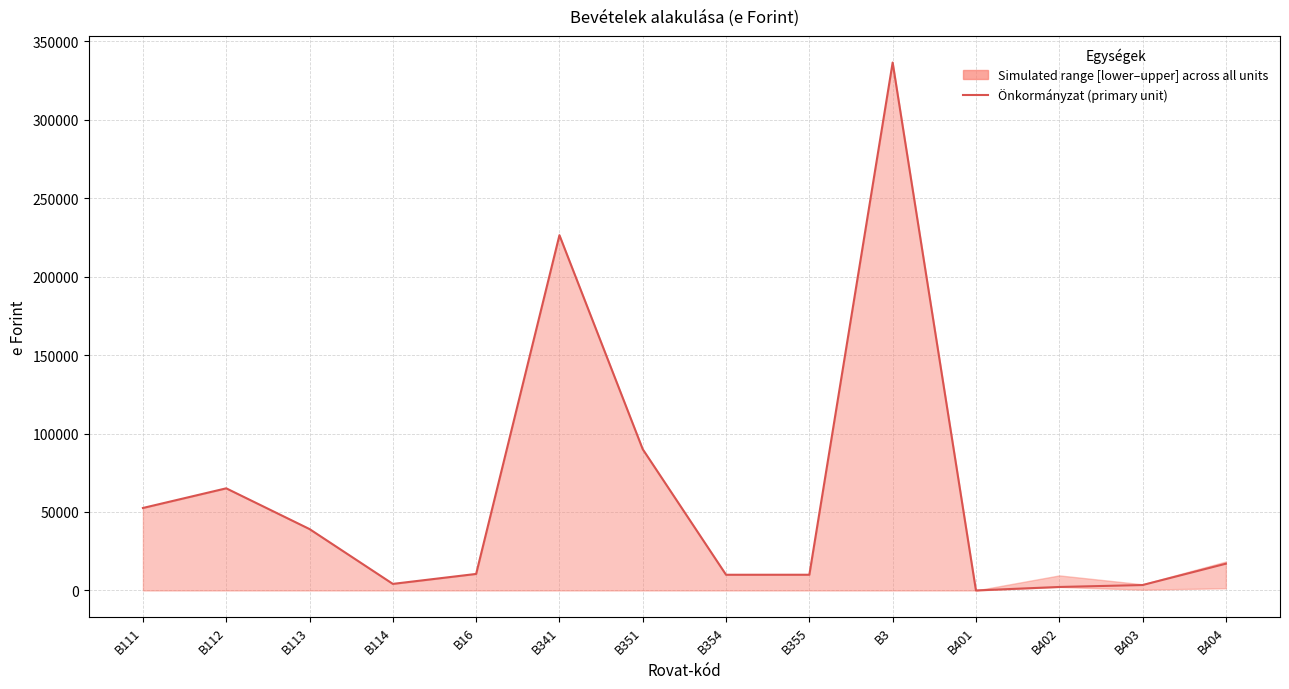

What is the value of the 4th point from the left?

4178